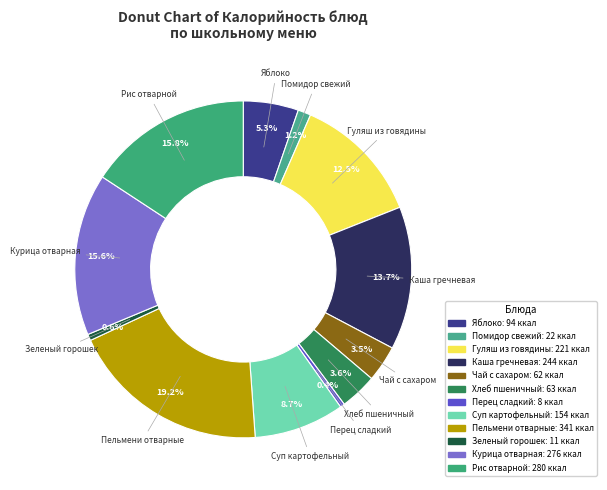

Rank the categories by value from highest to lowest.

Пельмени отварные, Рис отварной, Курица отварная, Каша гречневая, Гуляш из говядины, Суп картофельный, Яблоко, Хлеб пшеничный, Чай с сахаром, Помидор свежий, Зеленый горошек, Перец сладкий